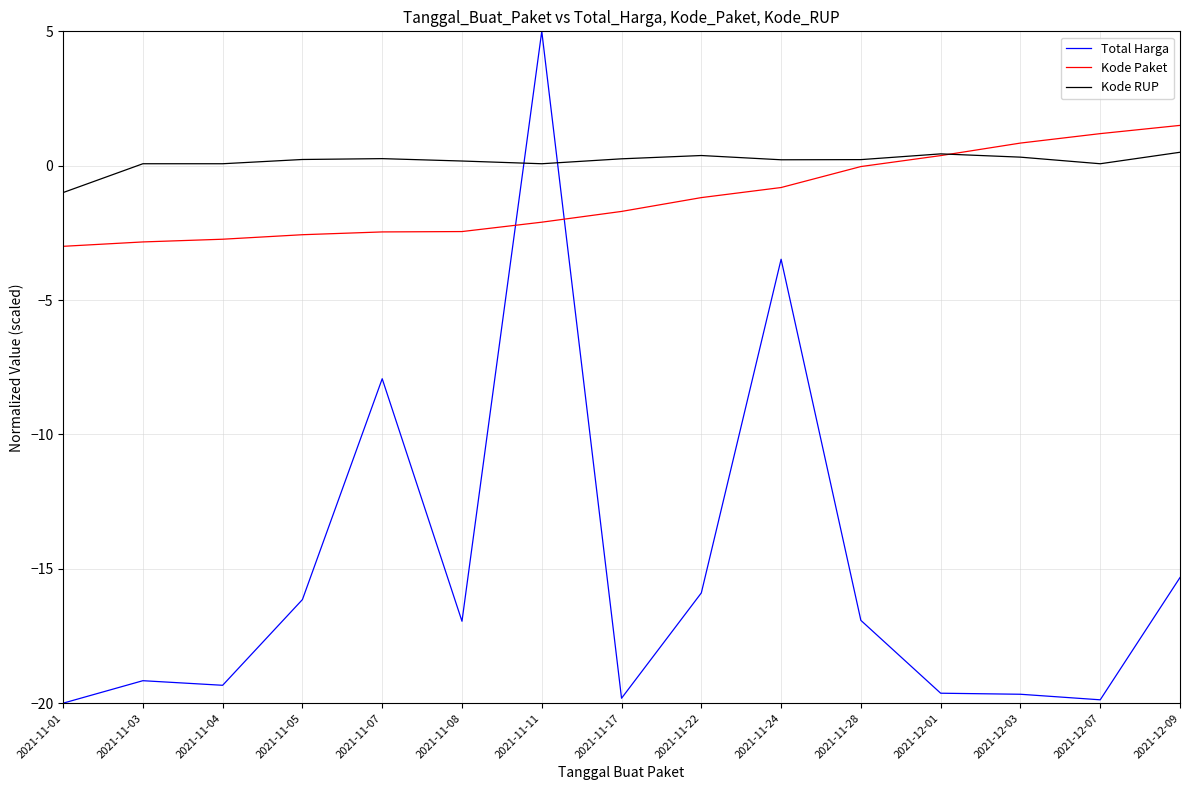

Which series has the largest range (max minus min)?

Total Harga